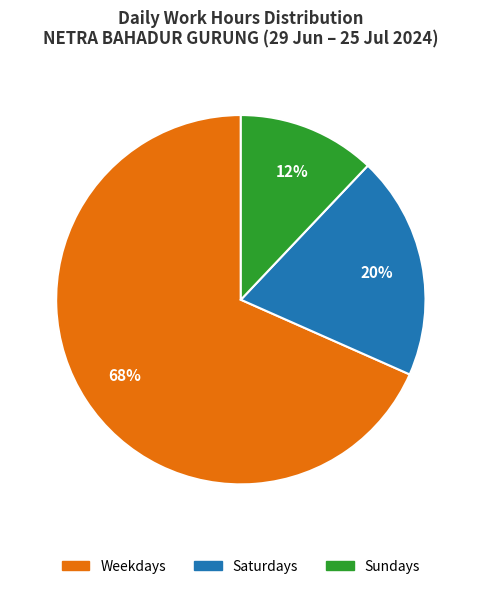

To the nearest percent, what is the average slice percentage?

33%